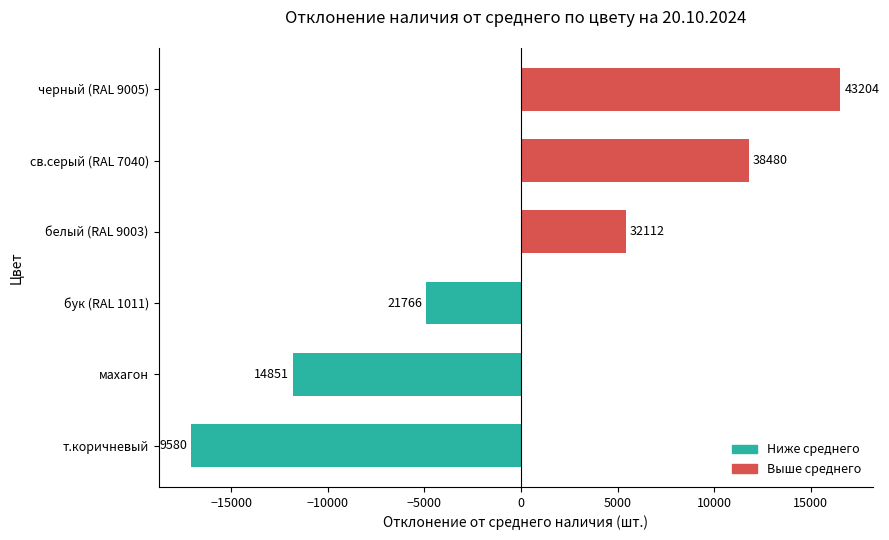

How many bars are there in total?

6